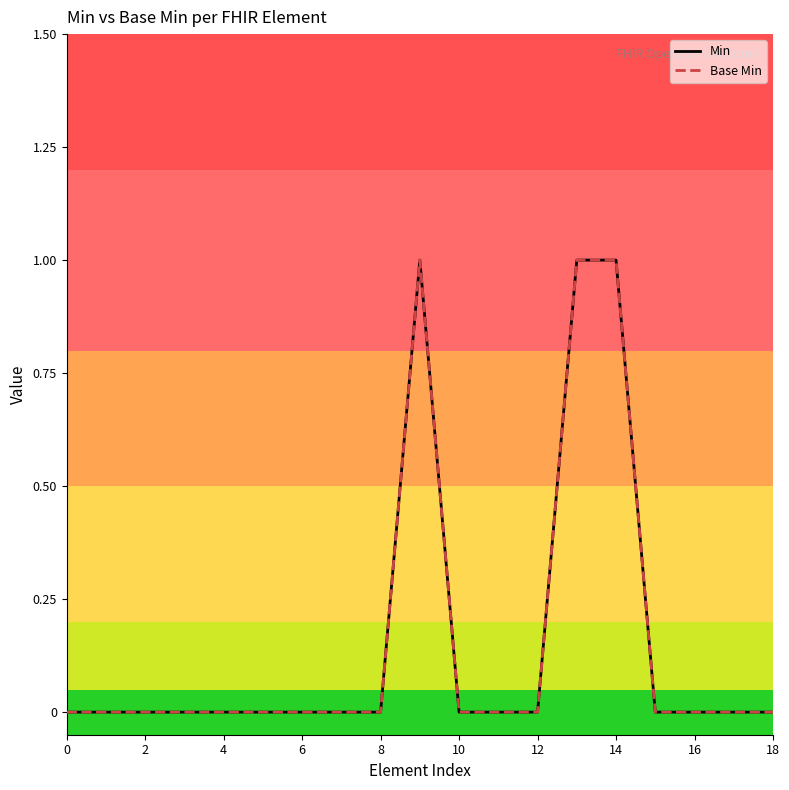

Is this an area chart (filled region under the line)?

No